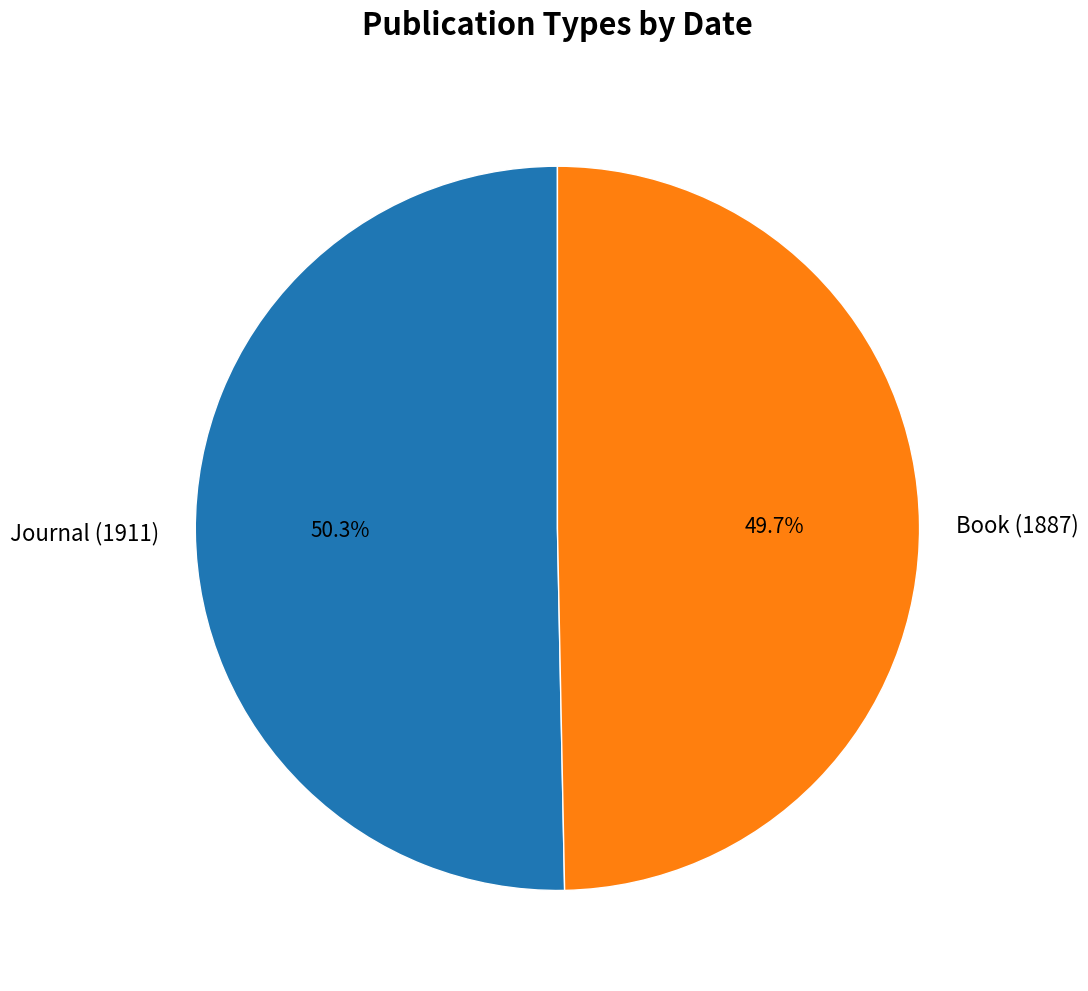

What is the ratio of the value at Journal (1911) to the value at Book (1887)?

1.0